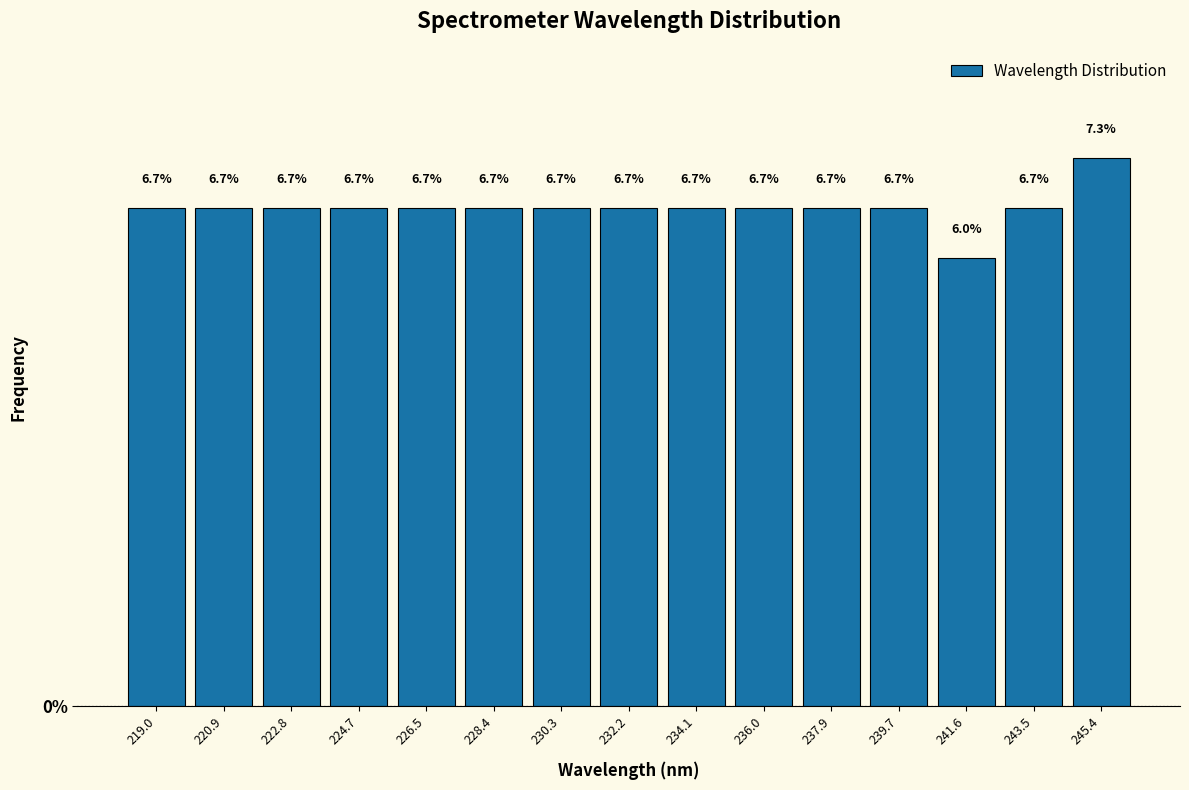

Reading left to right, transcribe this chart: for each bar, give the range it covers on the x-axis and its height. The bar edges are not printed on the chart, so give them approximately, as read against the axis.

218.0 to 220.0: 6.7
220.0 to 221.8: 6.7
221.8 to 223.8: 6.7
223.8 to 225.6: 6.7
225.6 to 227.4: 6.7
227.4 to 229.4: 6.7
229.4 to 231.2: 6.7
231.2 to 233.2: 6.7
233.2 to 235.0: 6.7
235.0 to 237.0: 6.7
237.0 to 238.8: 6.7
238.8 to 240.6: 6.7
240.6 to 242.6: 6.0
242.6 to 244.4: 6.7
244.4 to 246.4: 7.3